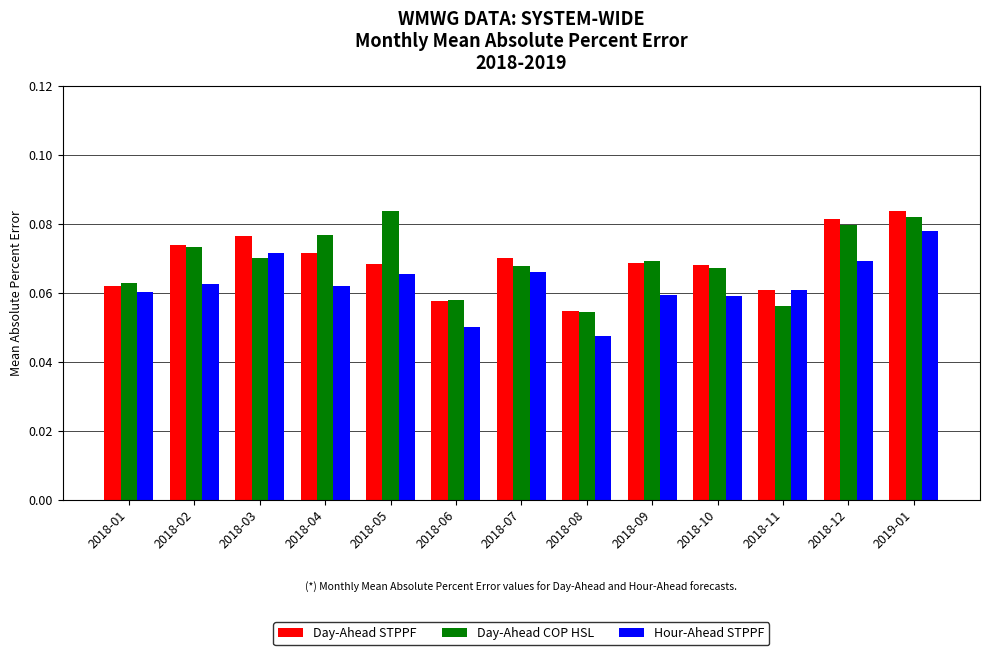

Is the value of Hour-Ahead STPPF at 2018-03 greater than the value of Day-Ahead COP HSL at 2018-10?

Yes